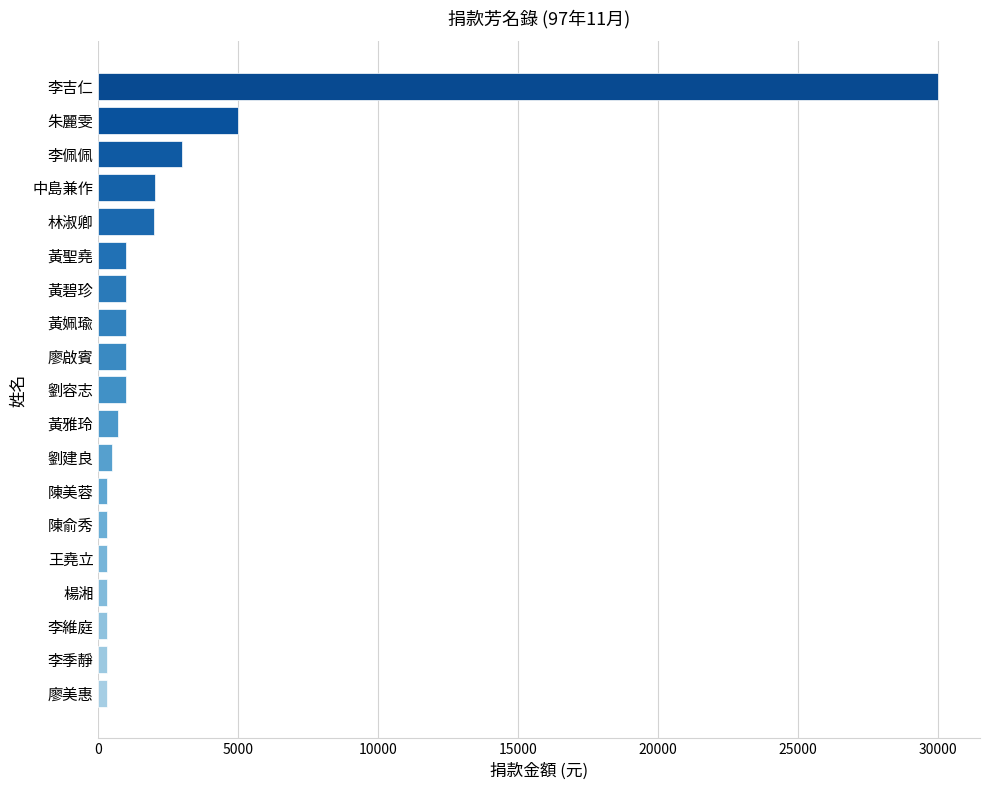

How many data points does each series have?

19